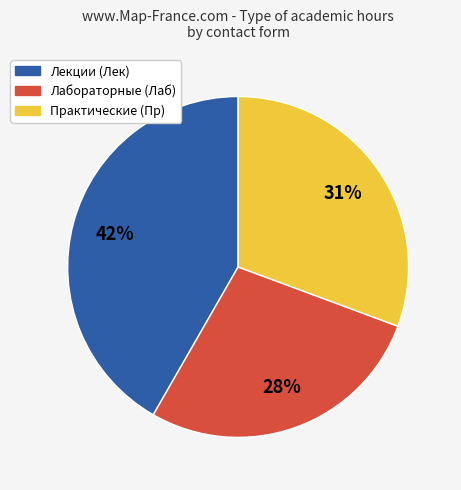

To the nearest percent, what is the average slice percentage?

33%